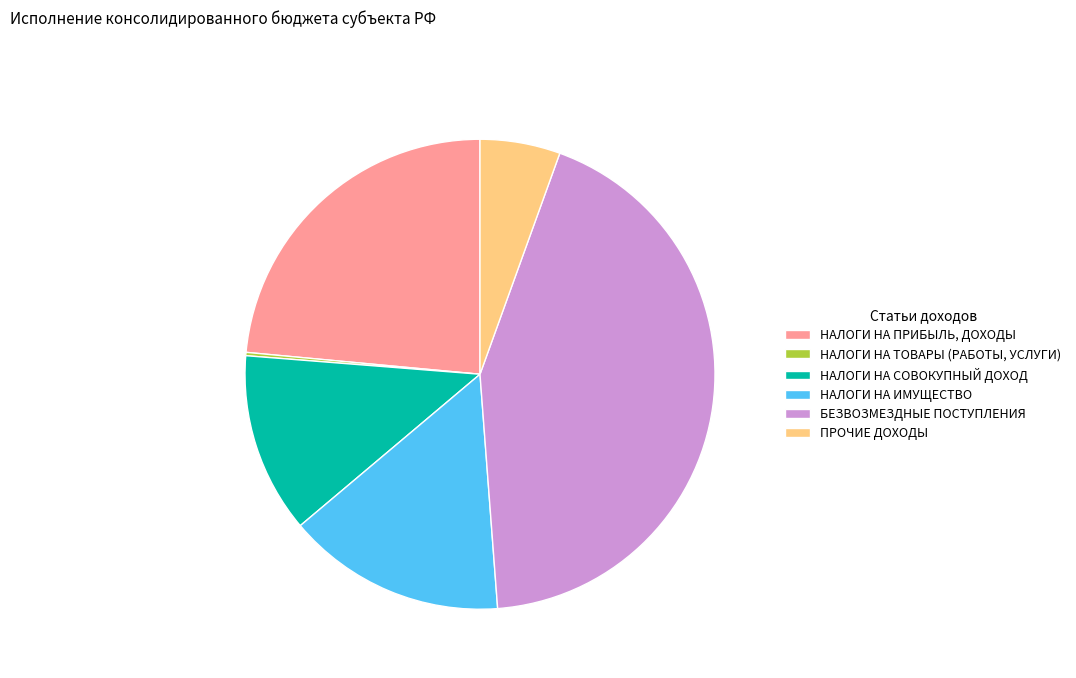

What is the ratio of the value at БЕЗВОЗМЕЗДНЫЕ ПОСТУПЛЕНИЯ to the value at ПРОЧИЕ ДОХОДЫ?

7.8